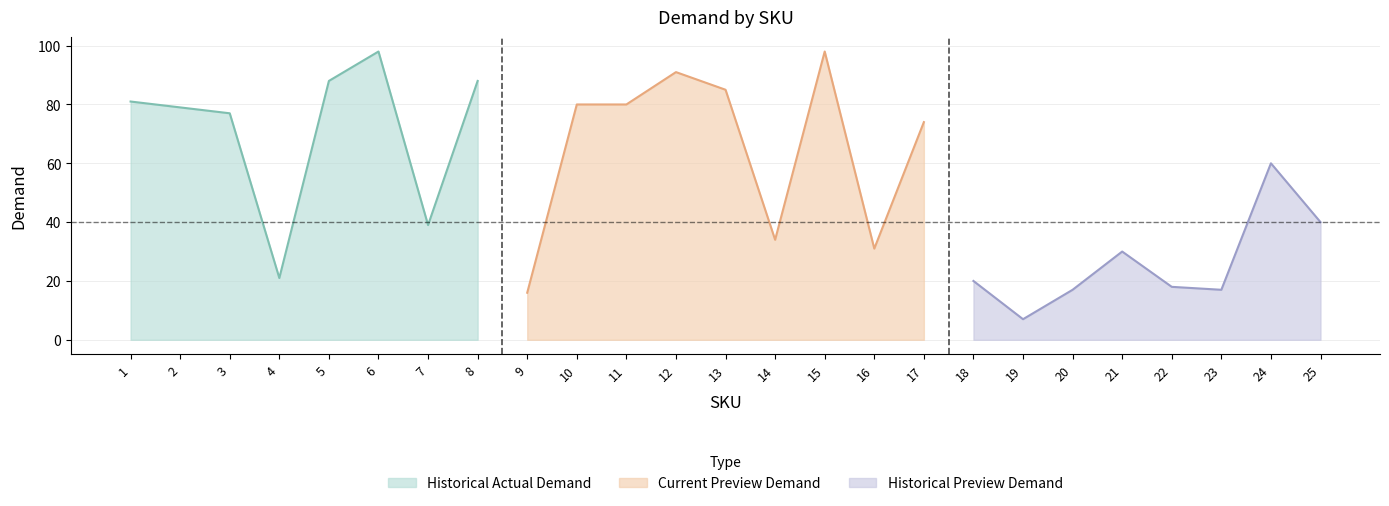

The value of Historical Actual Demand at 7 is 16. True or false?

False